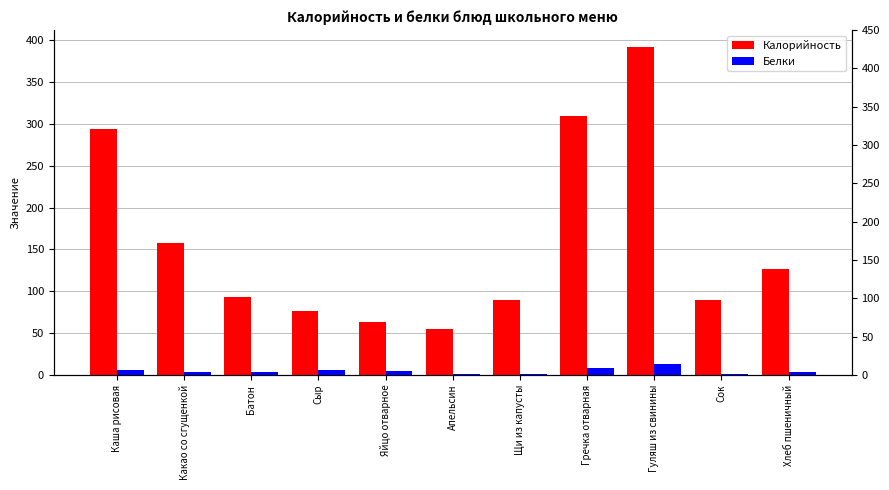

At which category is the sum across all series the highest?

Гуляш из свинины